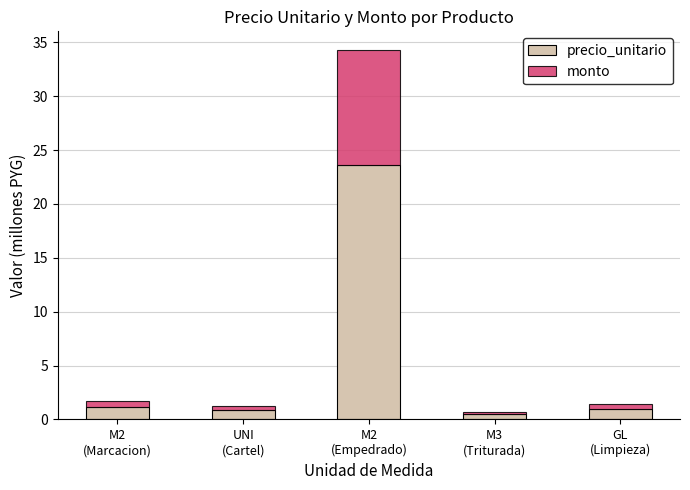

What is the average value of the precio_unitario series?

5.4